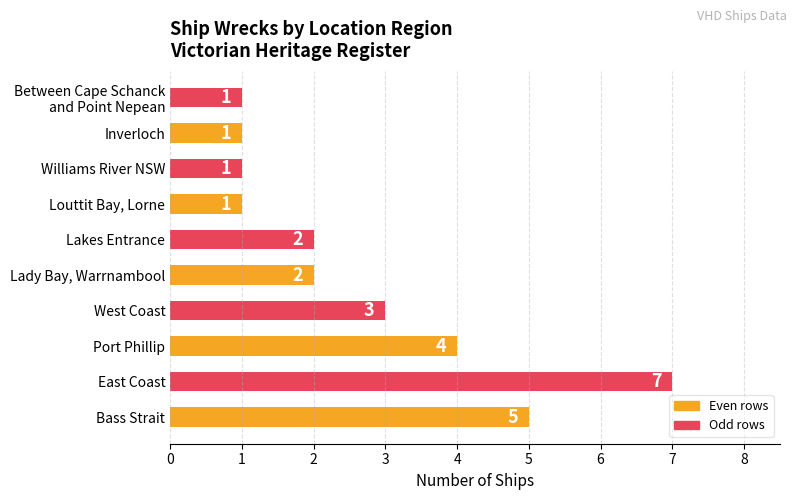

Count the number of data series in this chart.

1